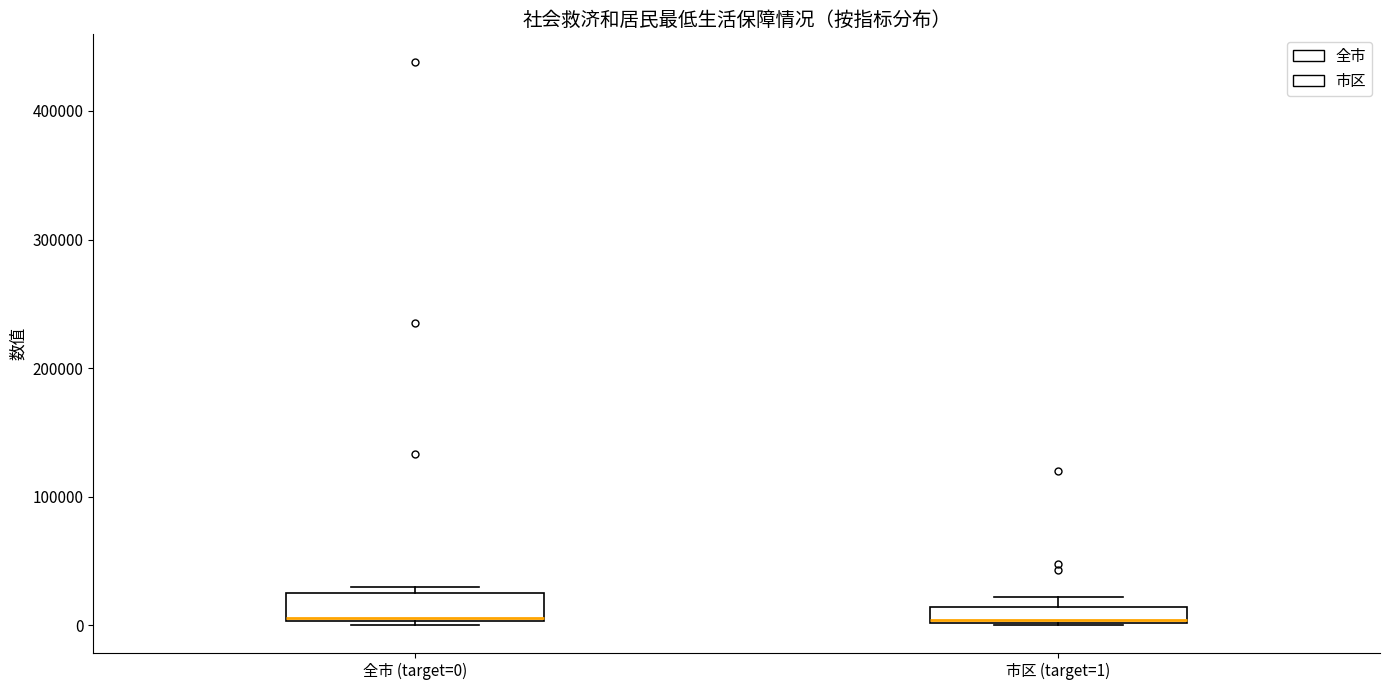

Where is the upper edge of the box for 全市 (target=0) on the y-axis? The values are not printed on the chart, so give them approximately, as read against the axis.

30000